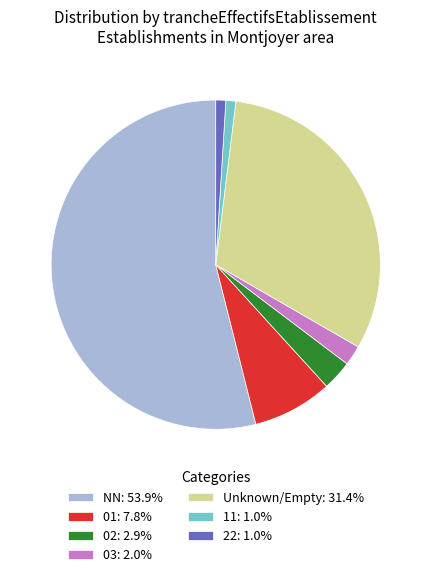

Is the sum of 02: 2.9% and 01: 7.8% greater than half?

No